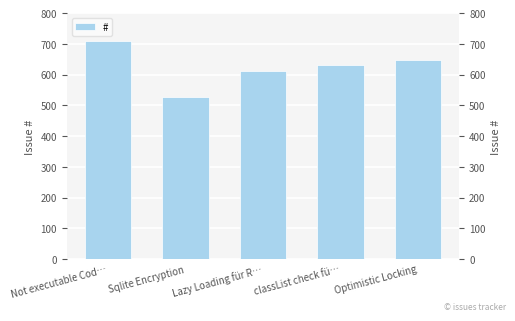

Rank the categories by value from highest to lowest.

Not executable Cod…, Optimistic Locking, classList check fü…, Lazy Loading für R…, Sqlite Encryption